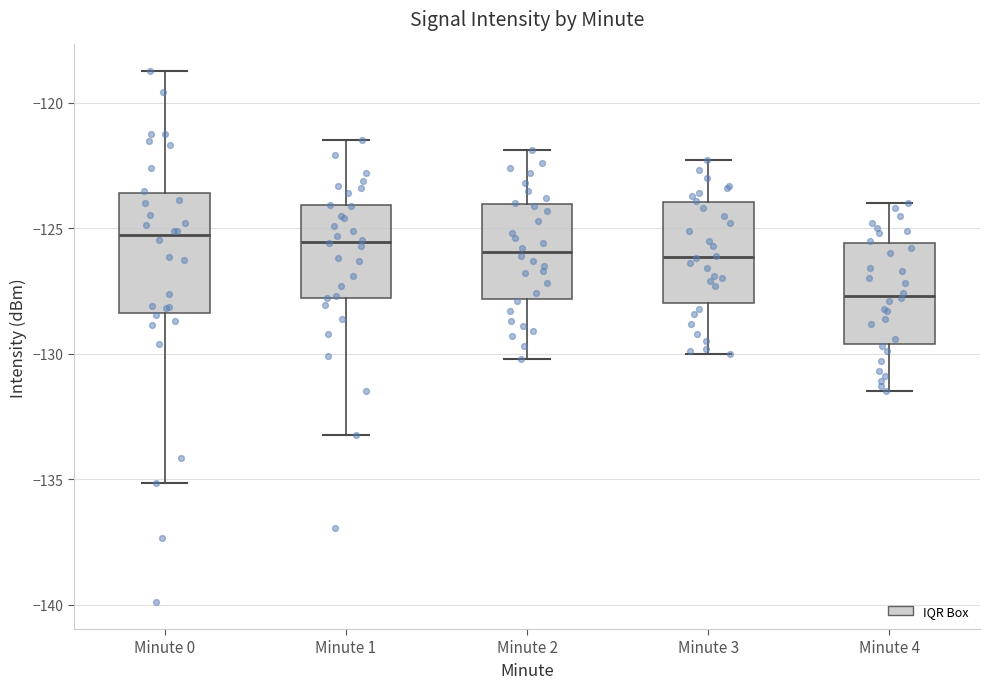

Comparing the boxes themselves (not the whiskers), which one is the tallest?

Minute 0